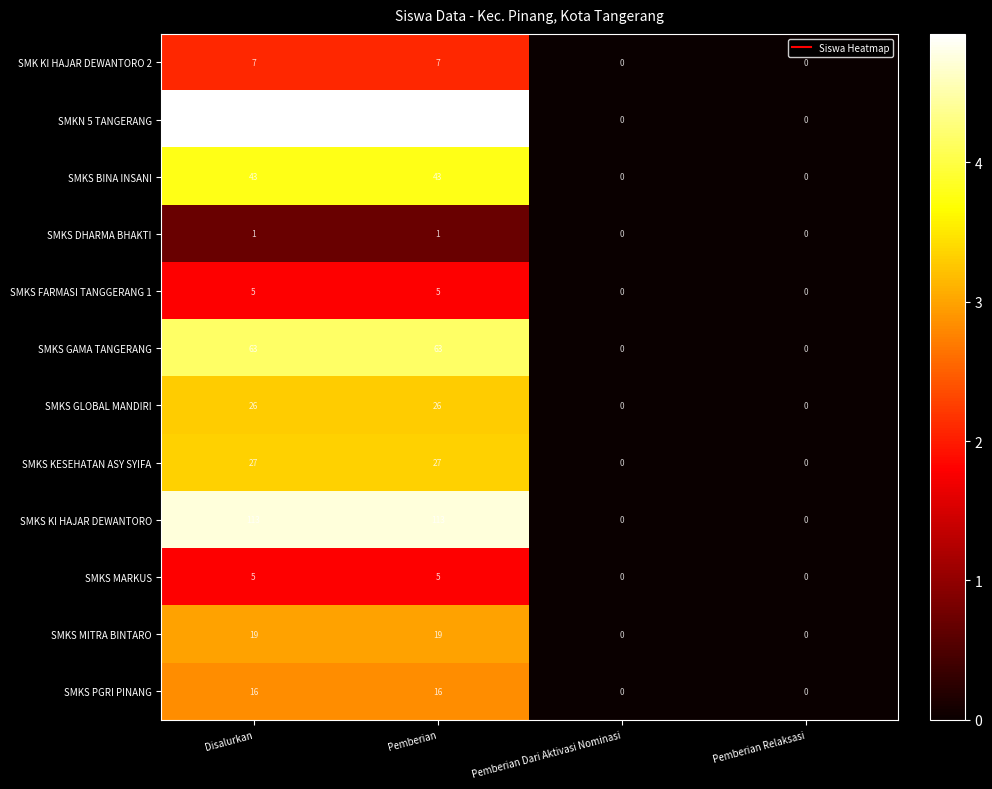

How many SMKS BINA INSANI values are between 0 and 43?

4